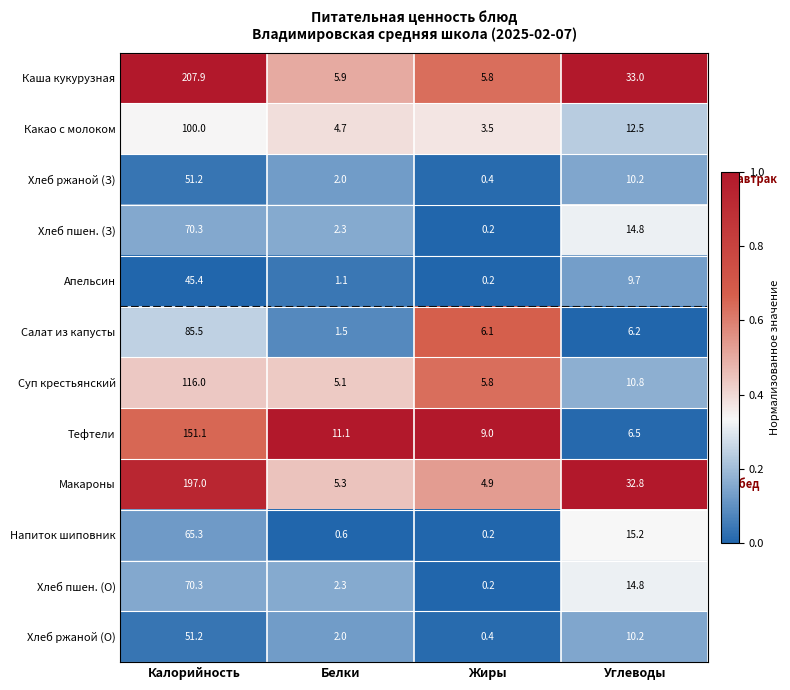

At how many categories does at least one series exceed 0?

4